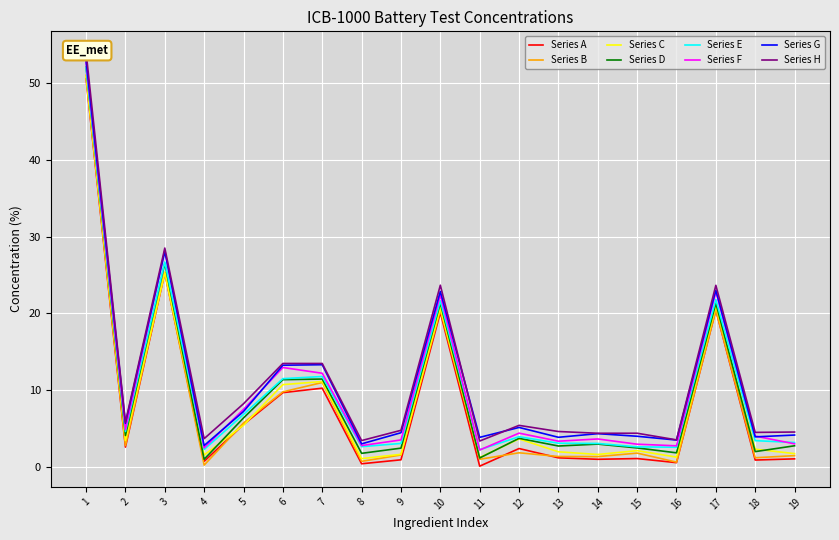

True or false: the data has more than 2 interior local peaks.

True